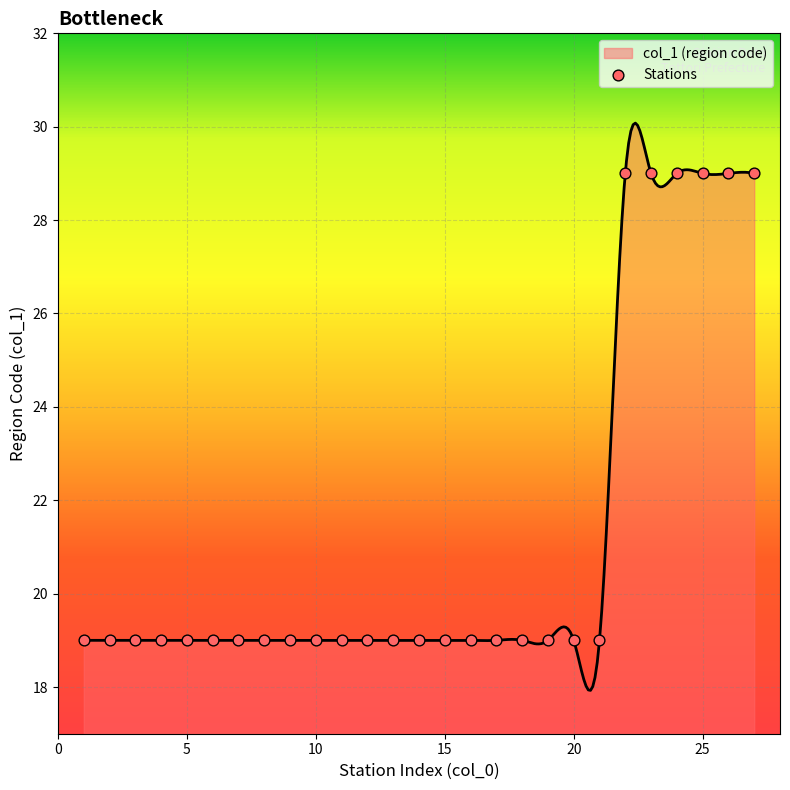

What is the maximum value for col_1 (region code)?

30.1